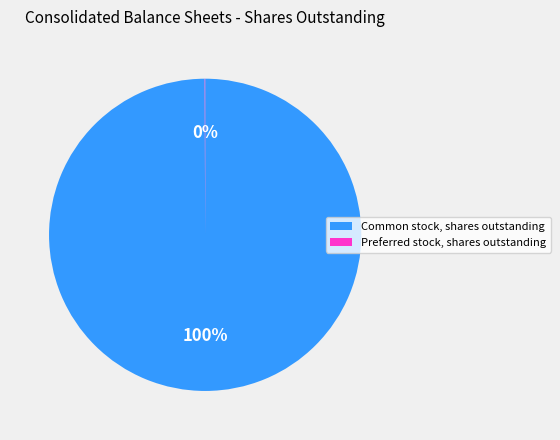

Which slice represents more than half of the pie?

Common stock, shares outstanding